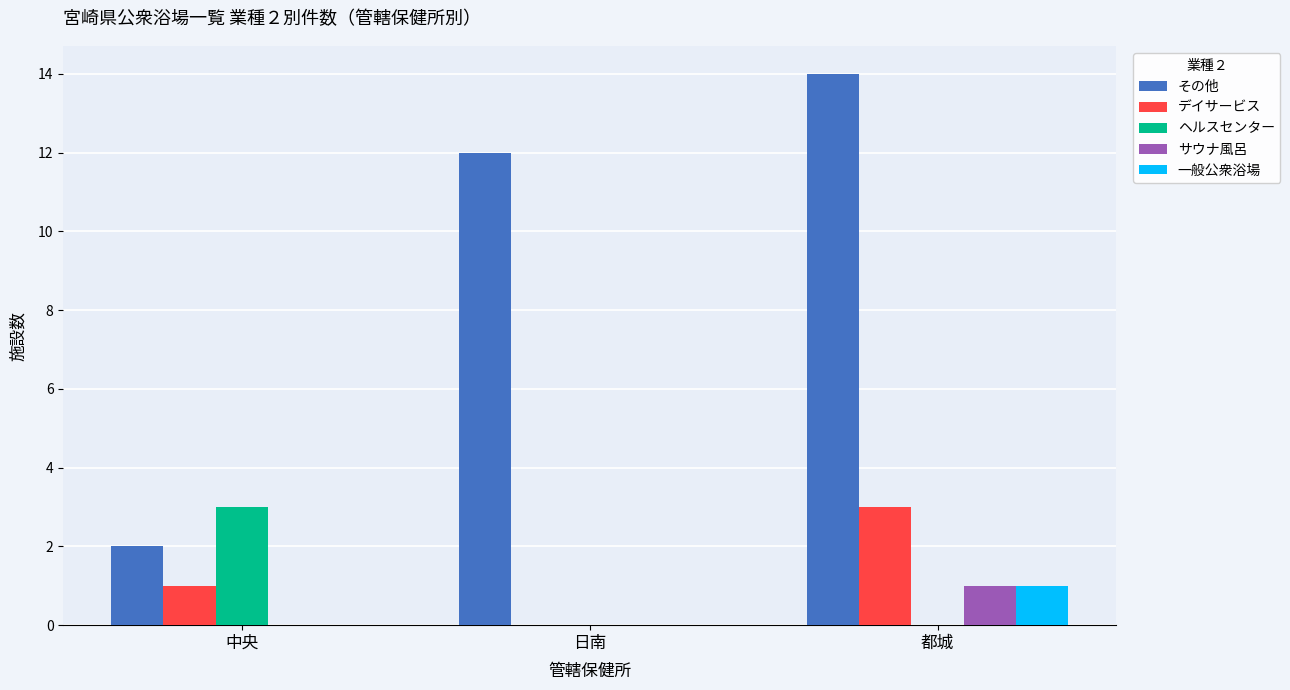

The サウナ風呂 series shows 1 at 都城. True or false?

True